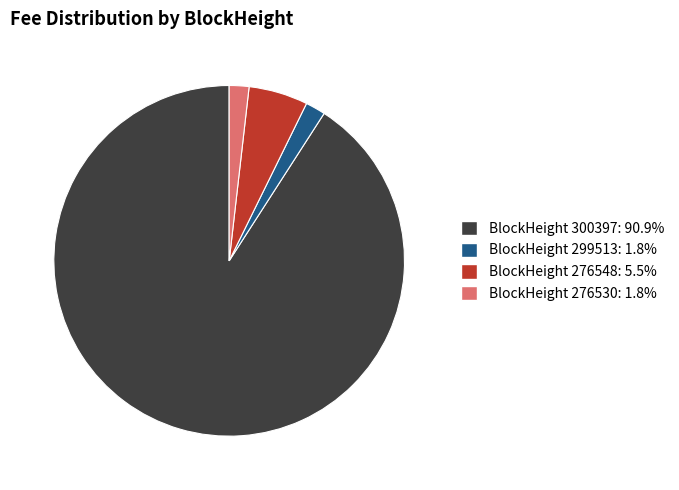

Do BlockHeight 299513: 1.8% and BlockHeight 276548: 5.5% together represent more than half of the pie?

No